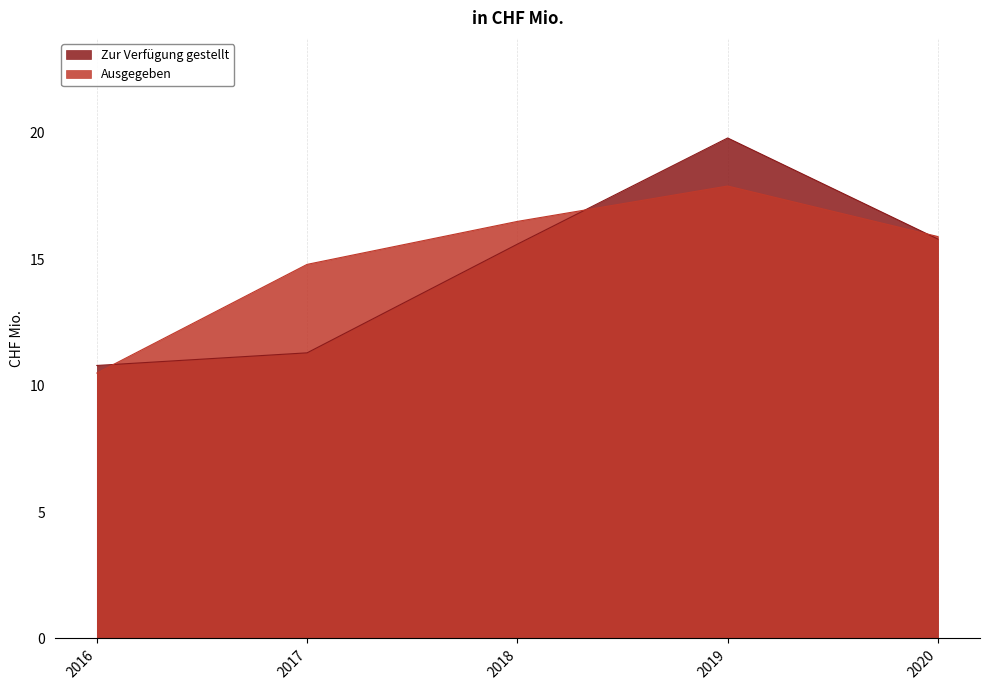

How many lines are shown in the chart?

2